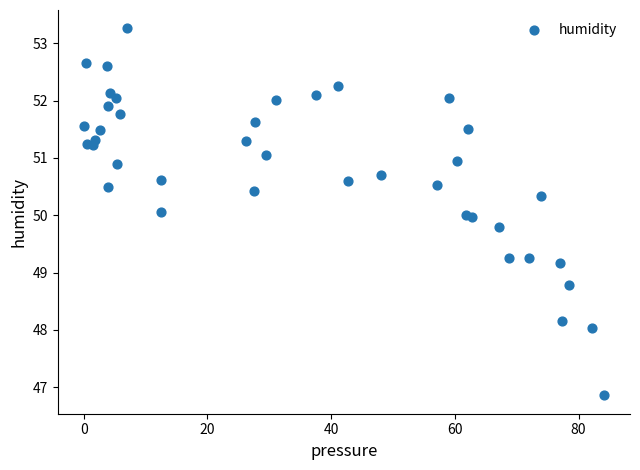

What is the range of Y values (max minus min)?

6.4